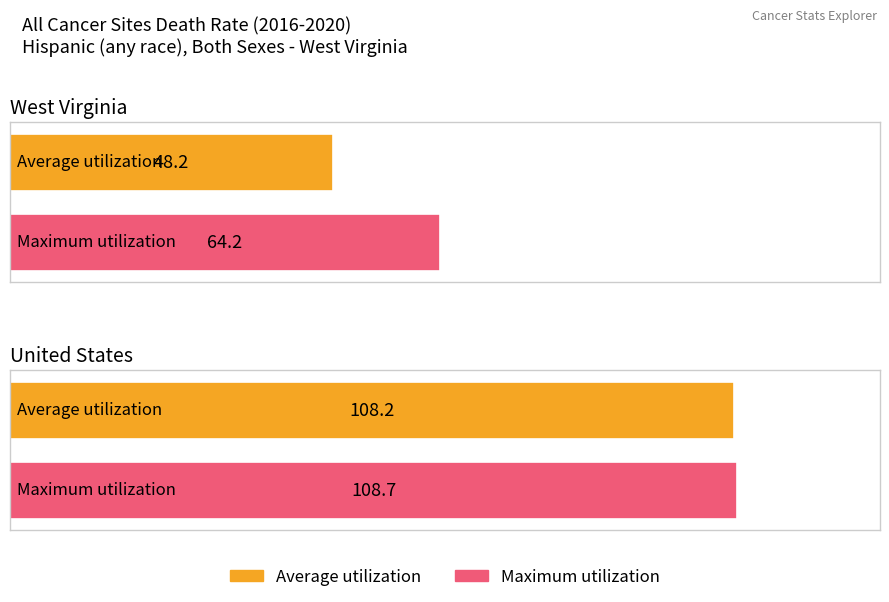

At which category does the chart reach its minimum across all series?

West Virginia